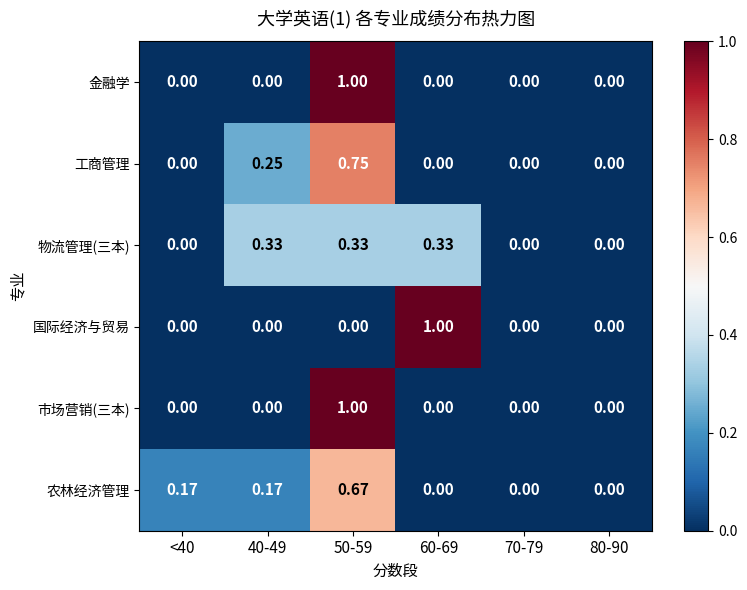

Is the value of 市场营销(三本) at 80-90 greater than the value of 物流管理(三本) at 50-59?

No